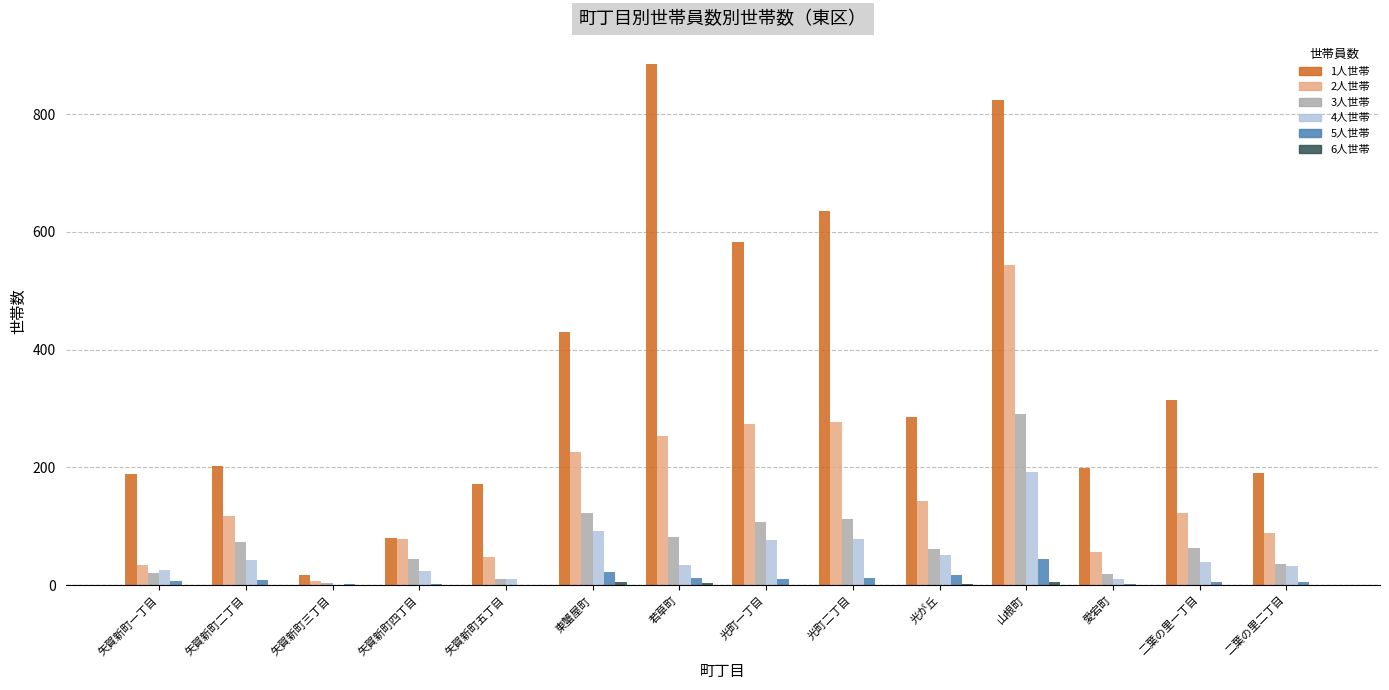

What is the maximum value shown in the chart?

885